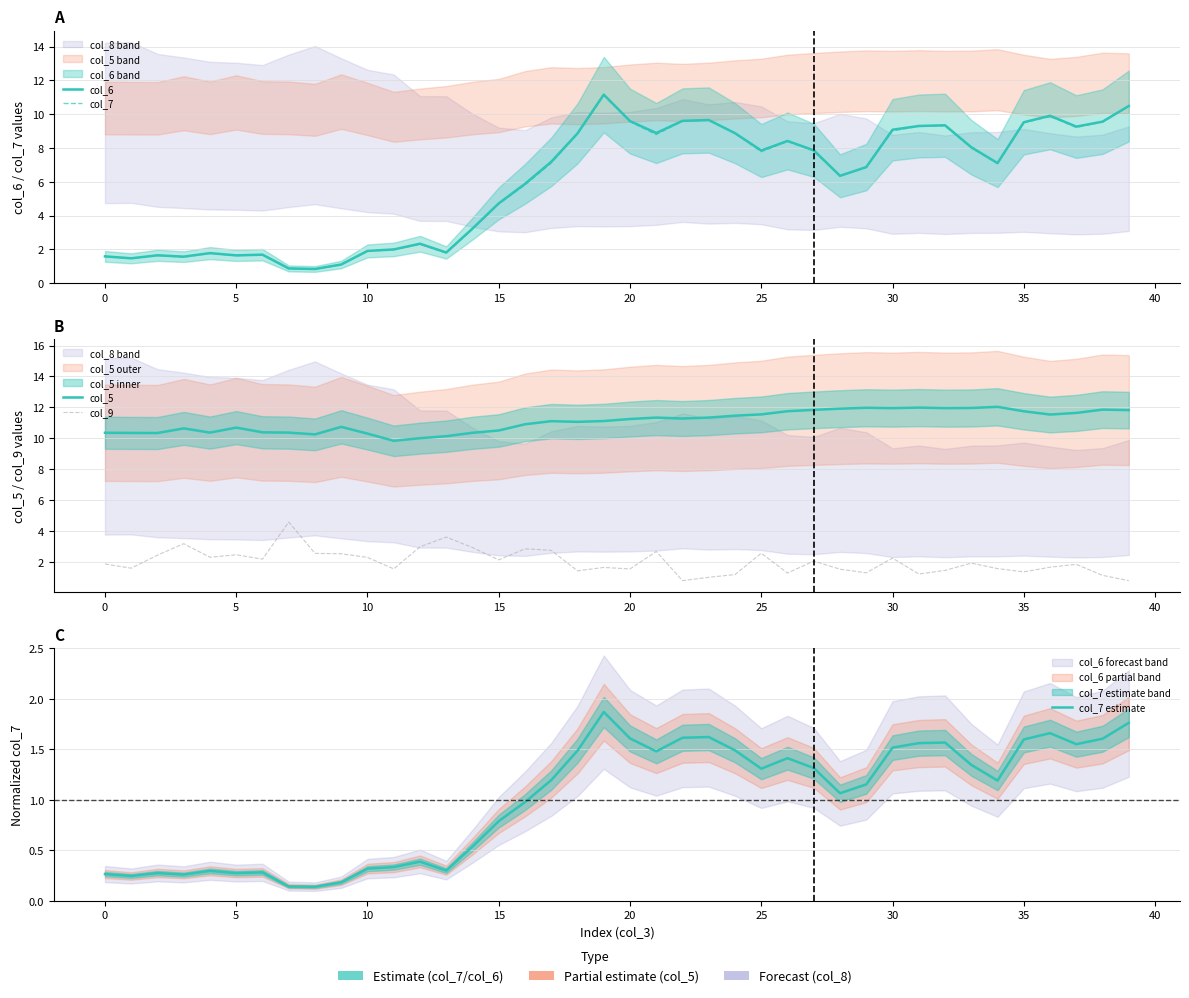

Which series has the widest spread of values?

col_6